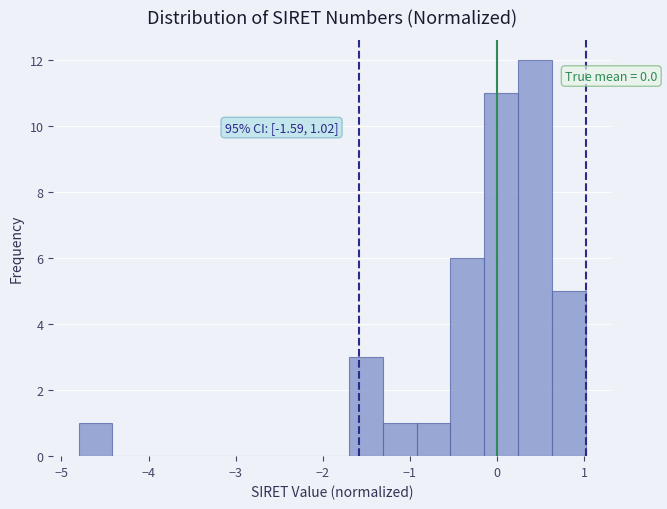

Around what value on the x-axis is the tallest bar? Give the approximate position of its centre, as read against the axis.

0.4